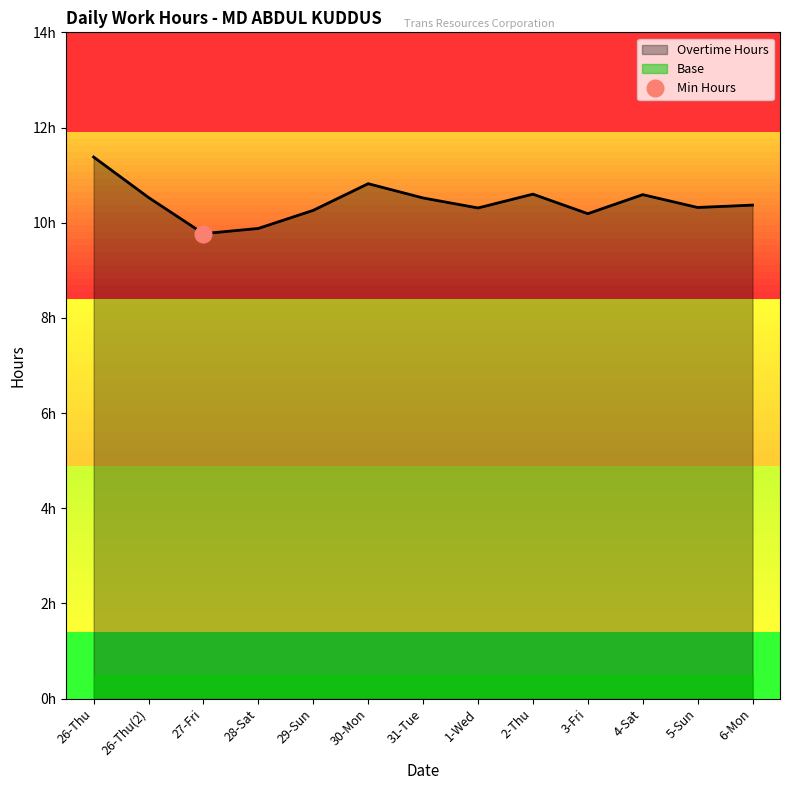

How many data points are less than 10?

2